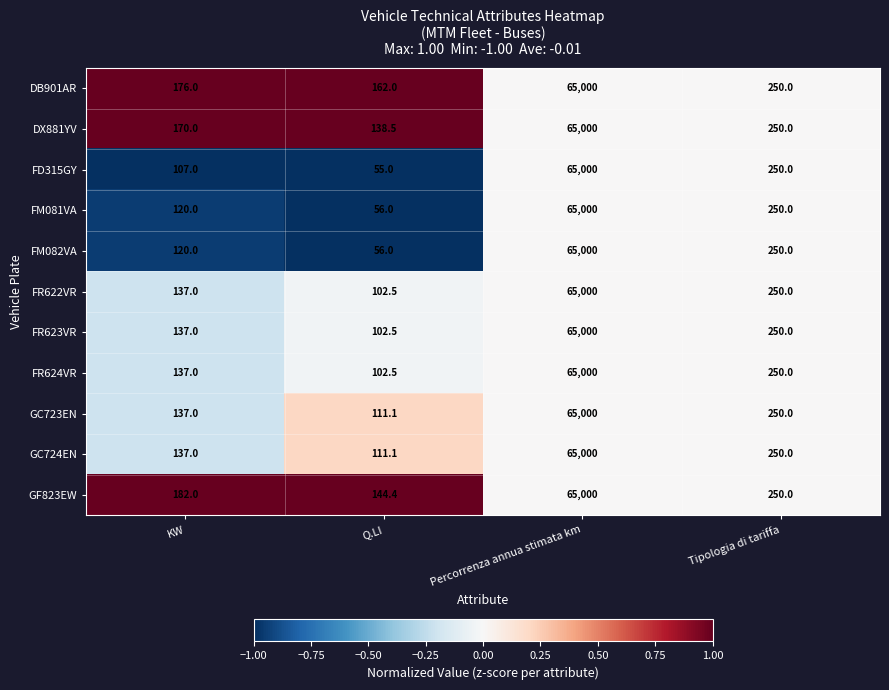

The FR624VR series shows 66.0 at Q.LI. True or false?

False